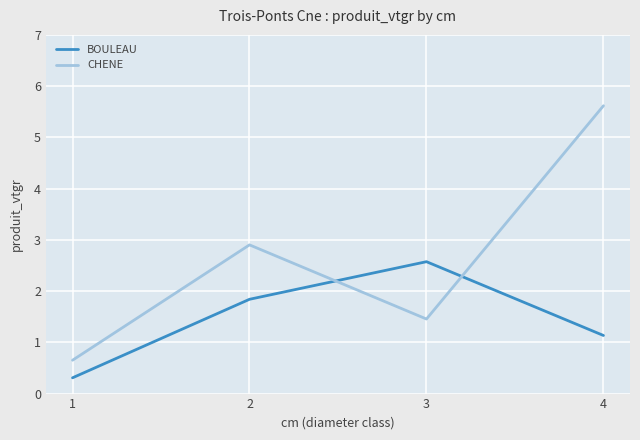

At how many categories does at least one series exceed 3?

1